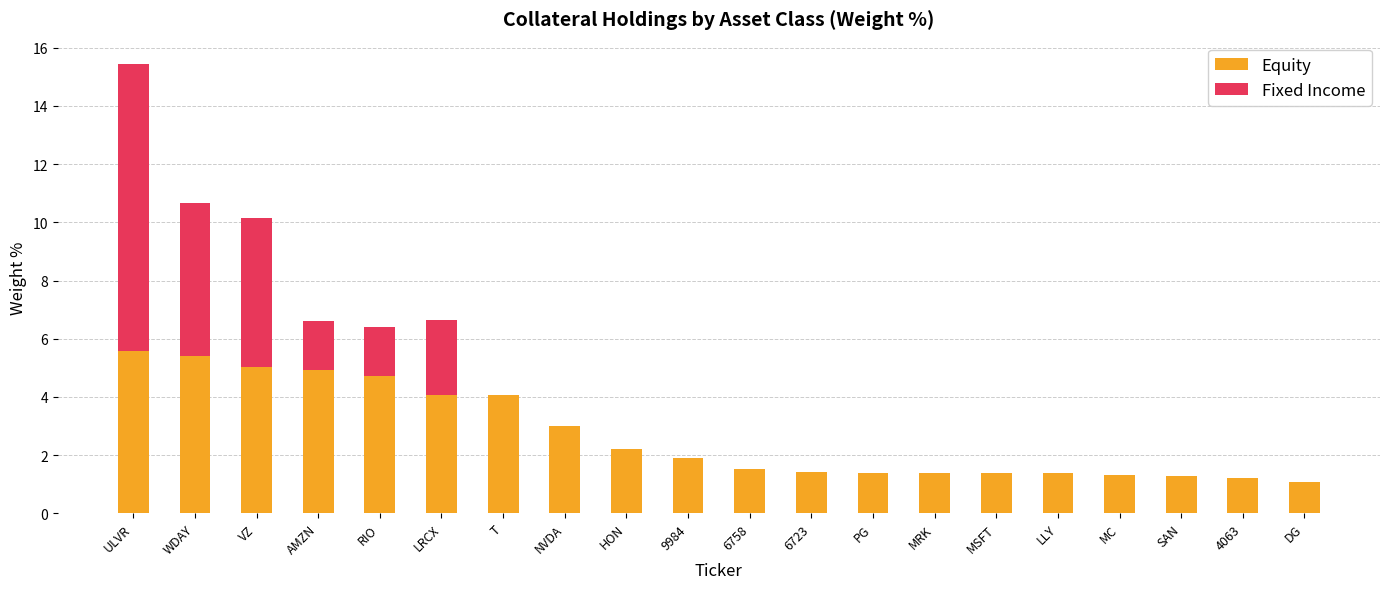

True or false: Equity has a value of 1.9 at 9984.

True